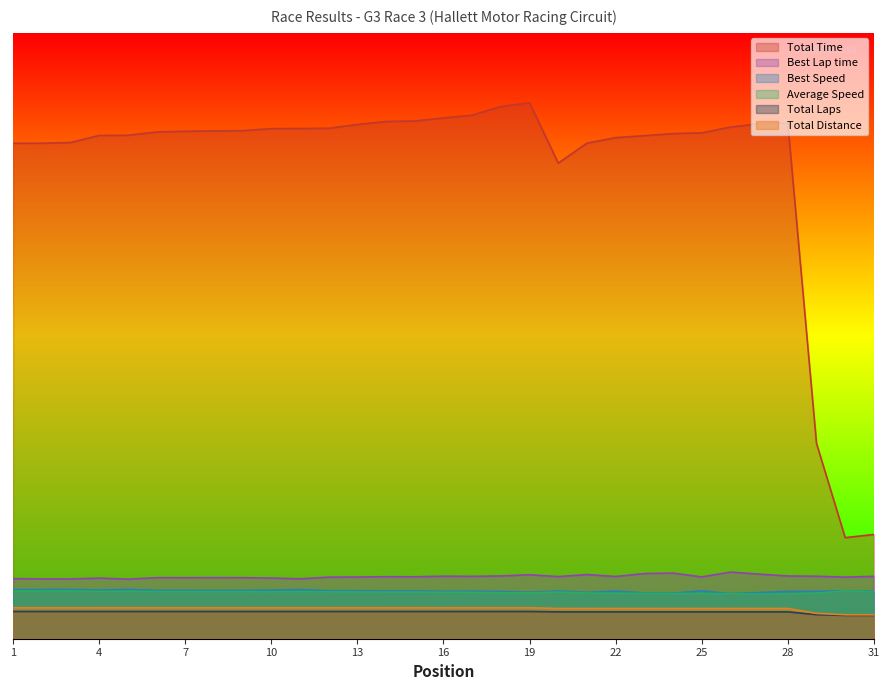

How many categories are shown in the chart?

31